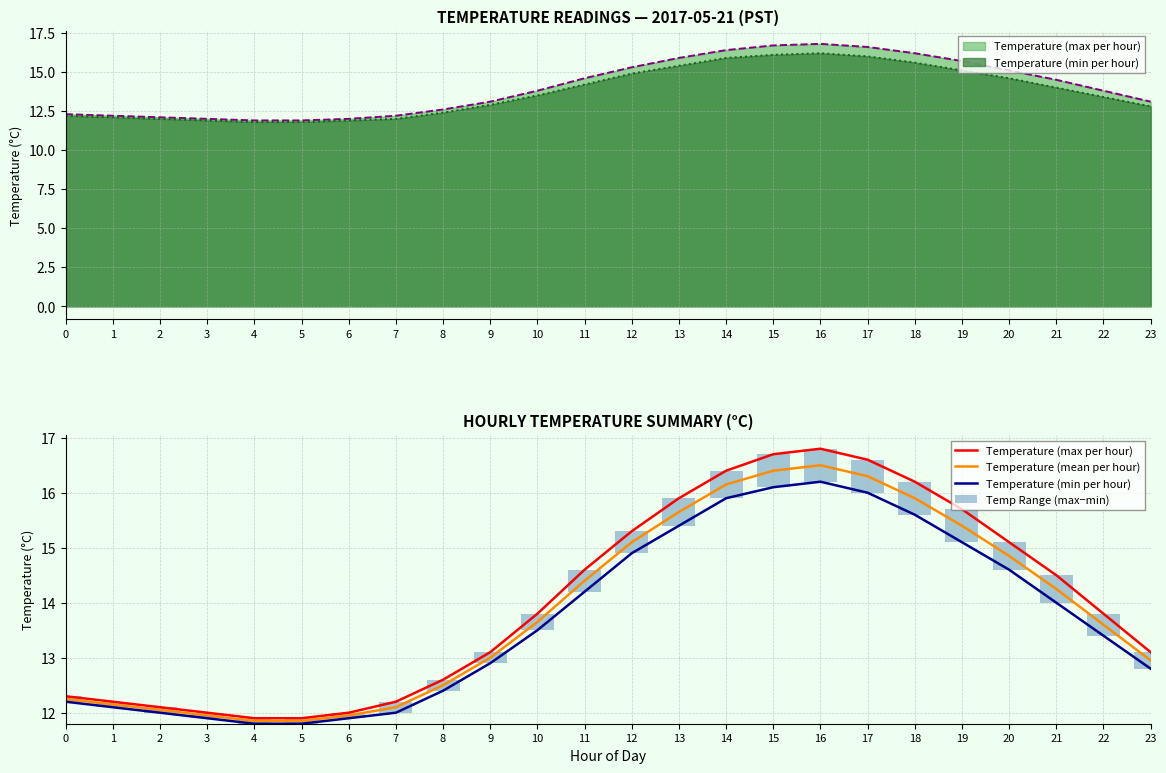

What is the difference between the Temperature (mean per hour) values at 11 and 16?

2.1